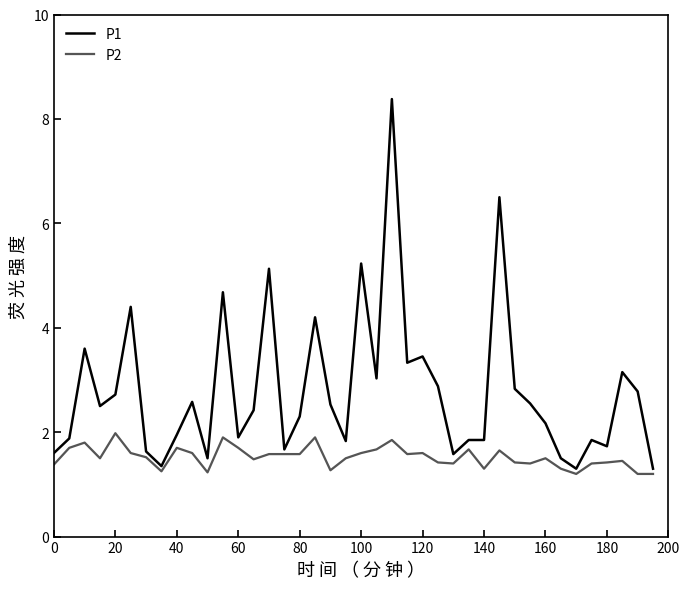

What is the lowest value of the P2 series?

1.2